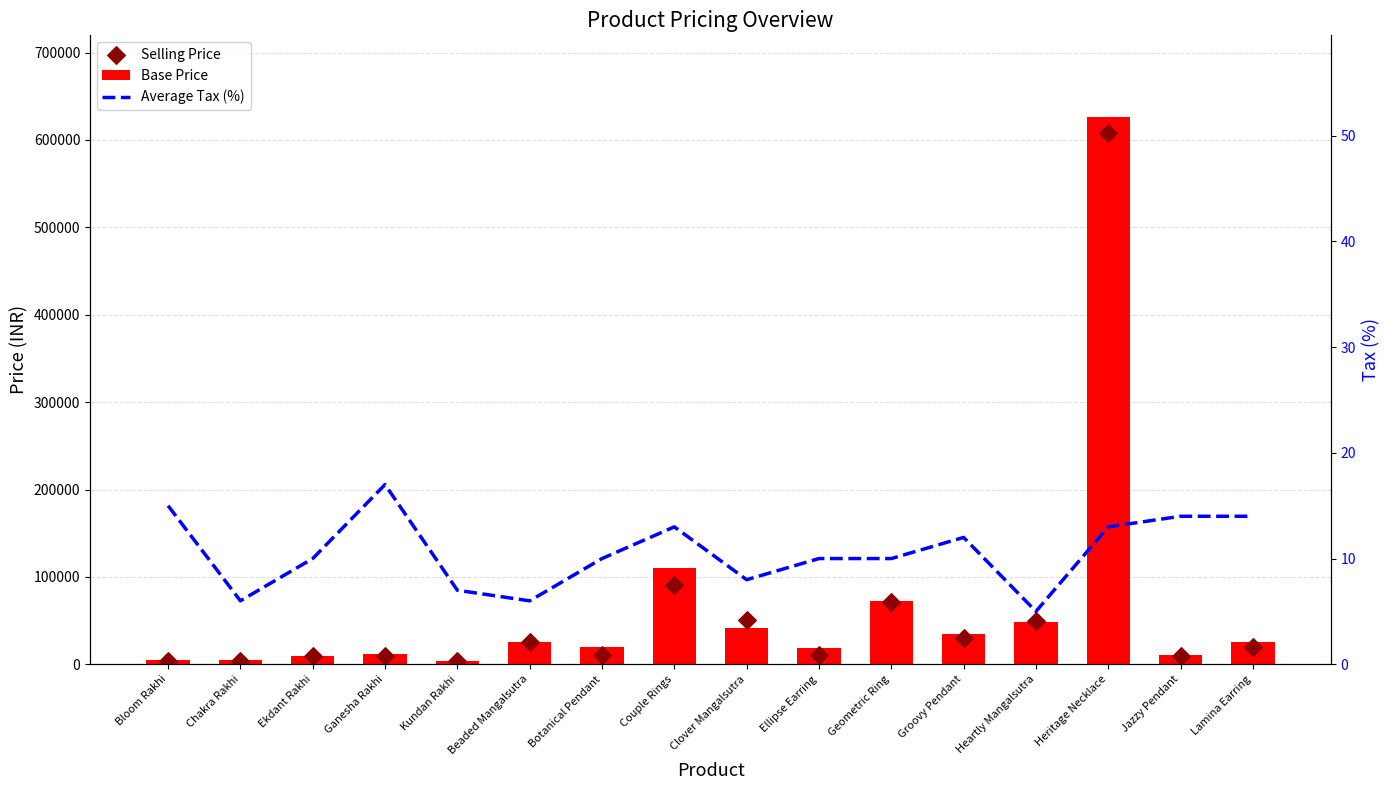

What are all the series names shown in the legend?

Base Price, Selling Price, Average Tax (%)